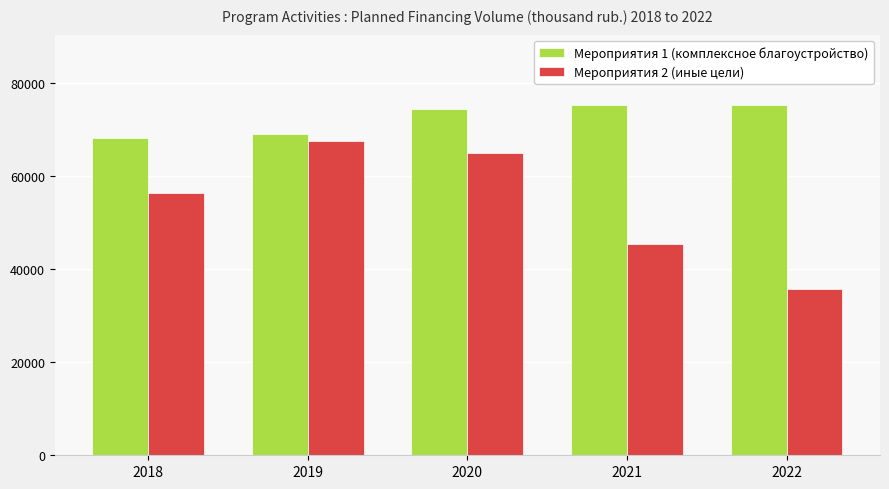

Where is Мероприятия 1 (комплексное благоустройство) nearest to the value 71762?

2020